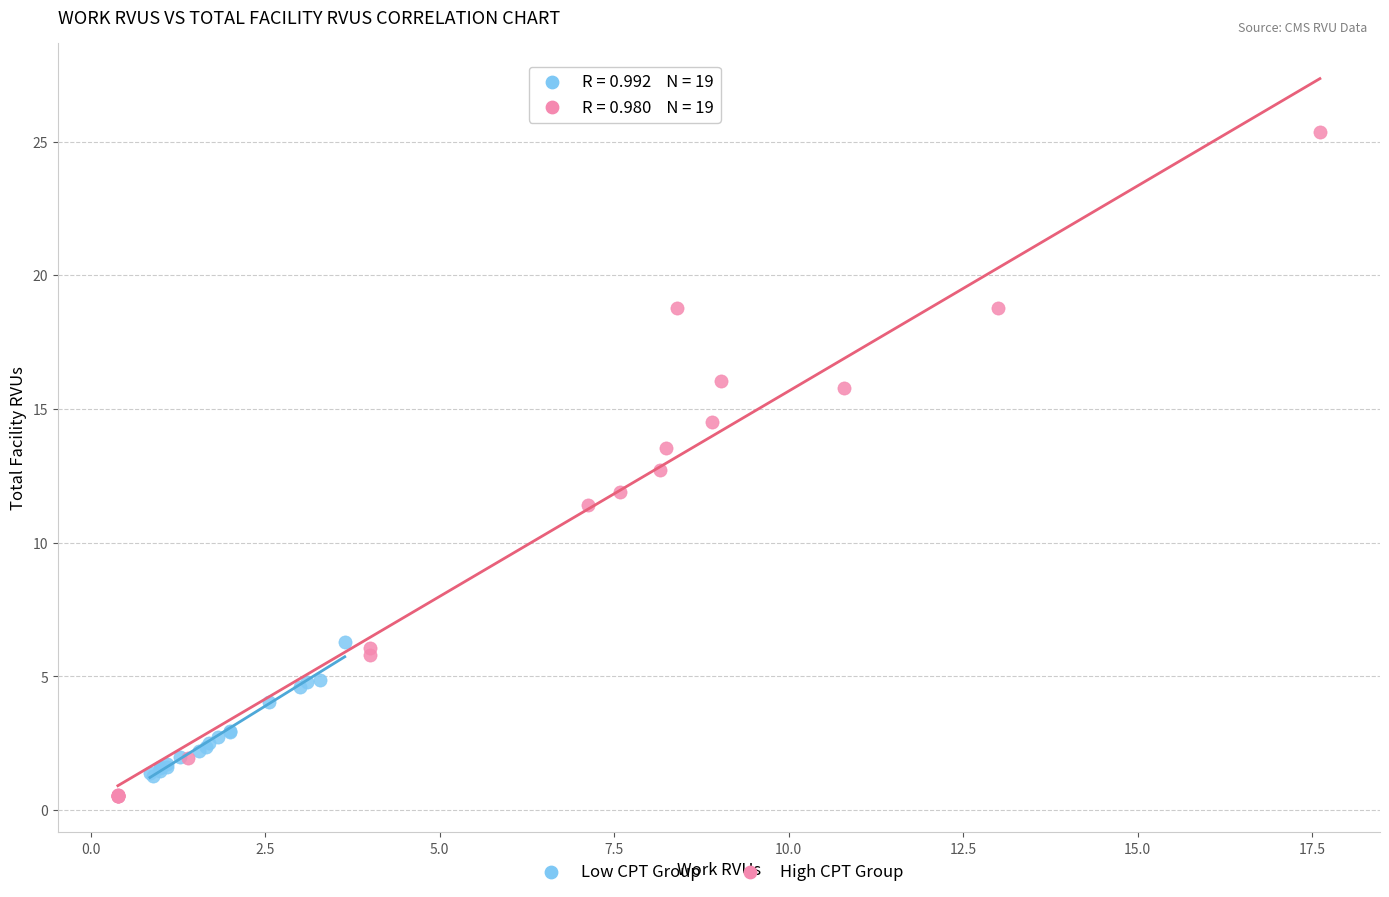

Which series reaches the minimum Y coordinate?

High CPT Group